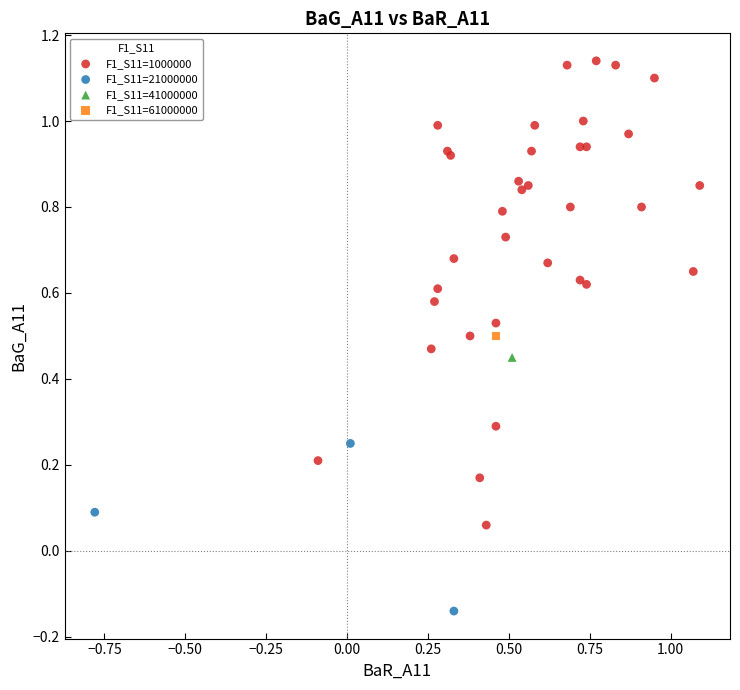

Which series reaches the maximum Y coordinate?

F1_S11=1000000